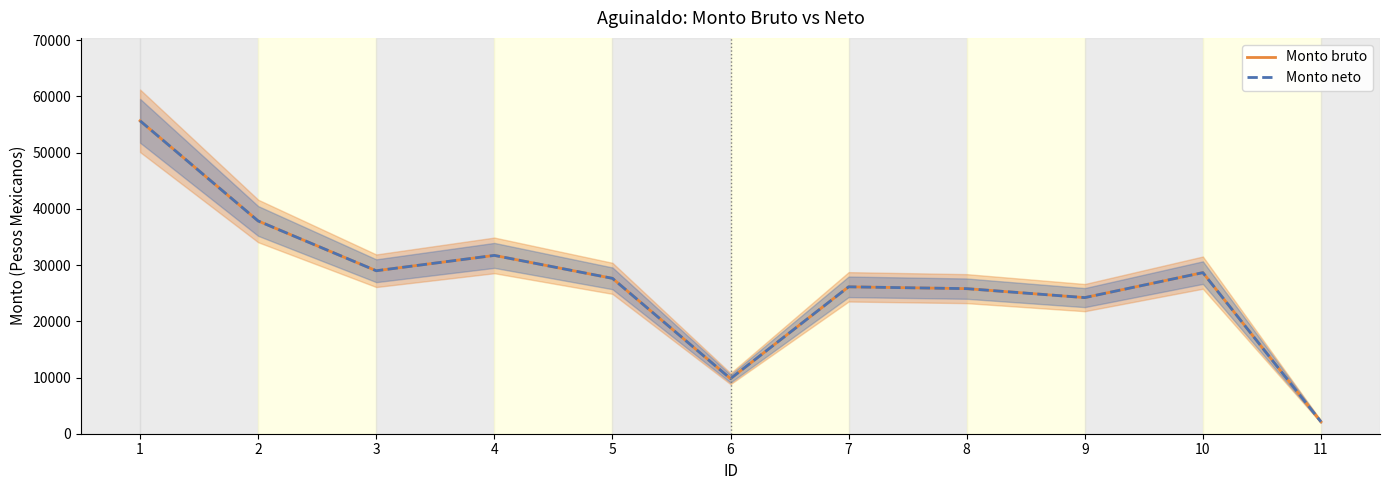

True or false: Monto neto and Monto bruto cross at least once.

False